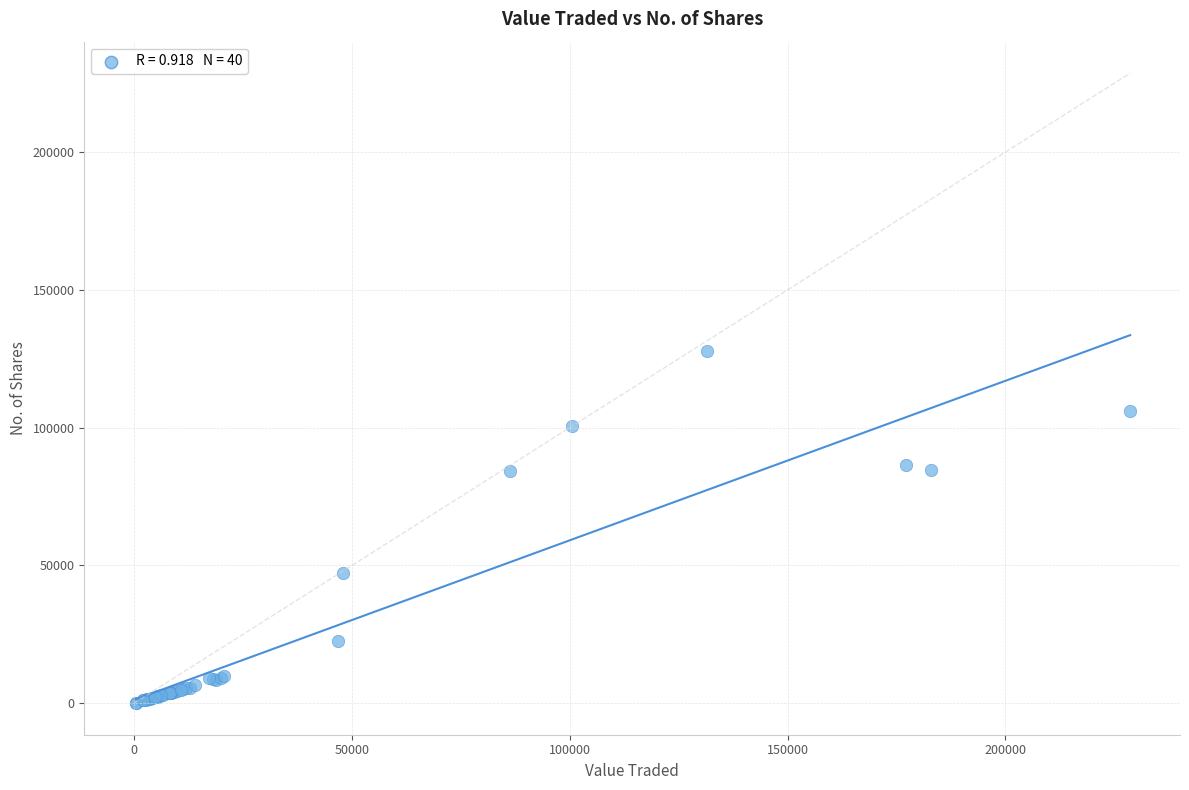

What Y value in the scatter plot is closest to 63994?

47203